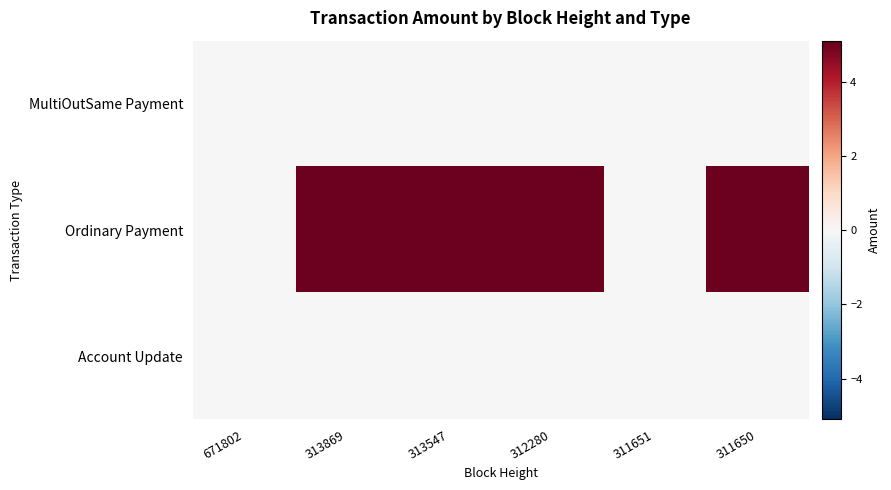

How many data points does each series have?

6